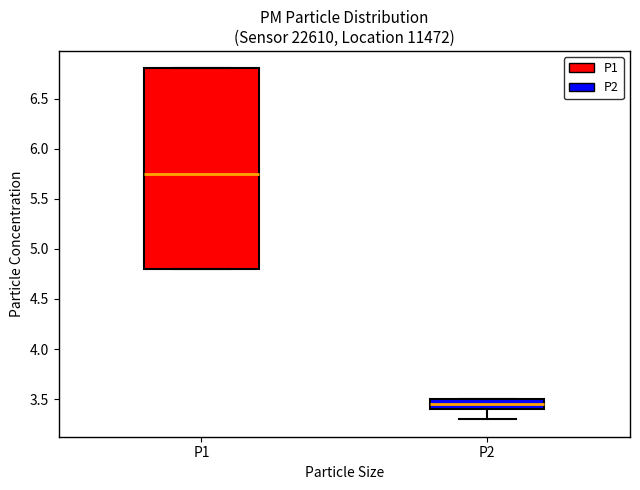

Where is the upper edge of the box for P2 on the y-axis? The values are not printed on the chart, so give them approximately, as read against the axis.

3.50